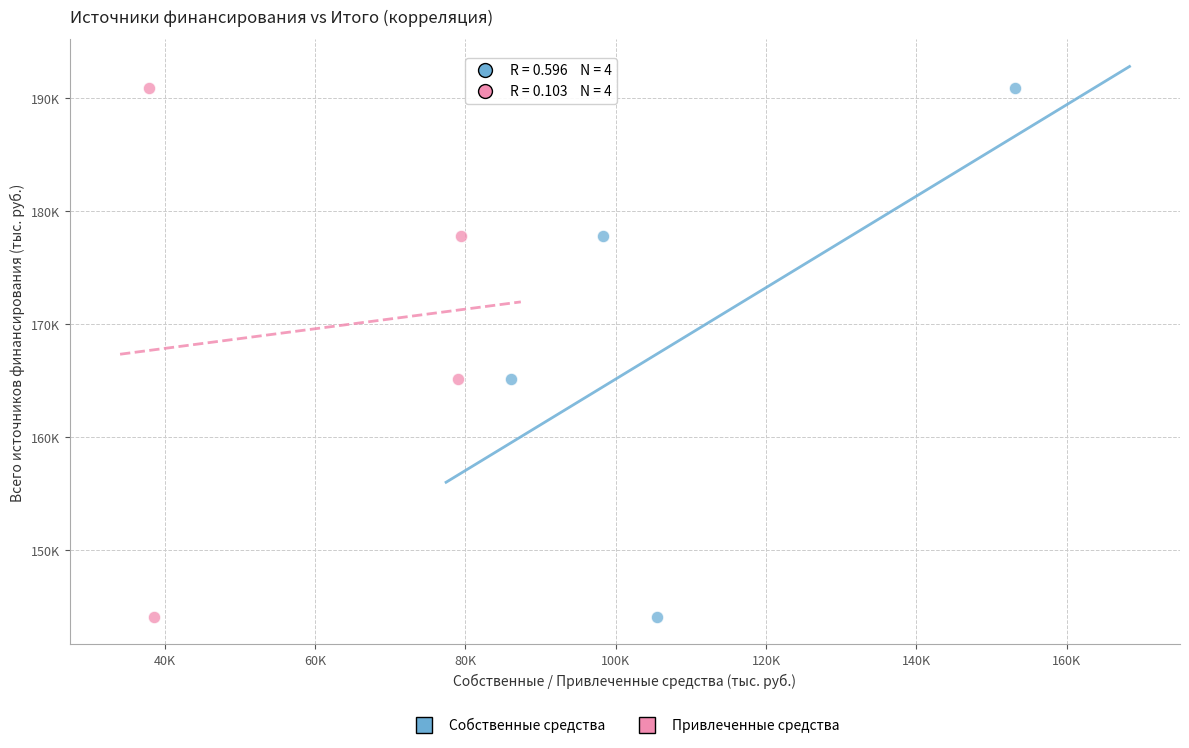

What are all the series names shown in the legend?

Собственные средства, Привлеченные средства